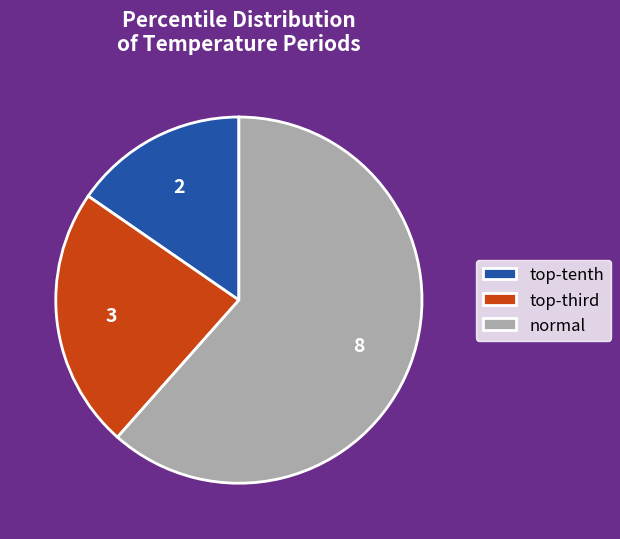

Is normal the majority of the pie?

Yes